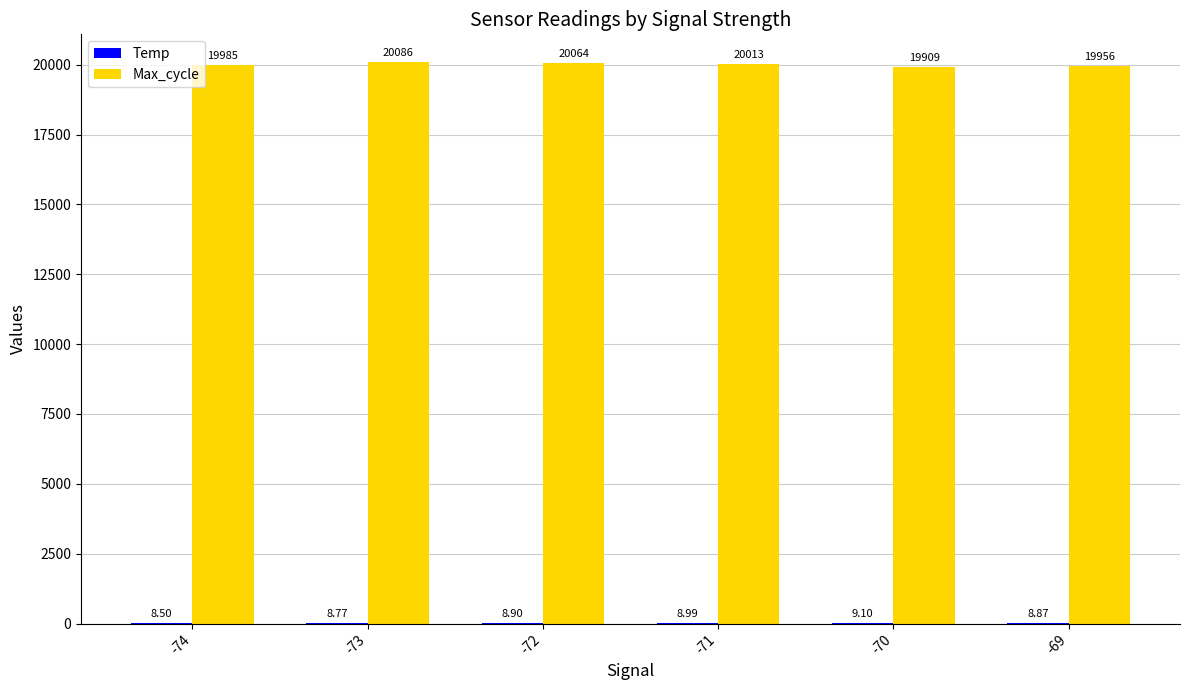

Which category has the highest value in the Max_cycle series?

-73